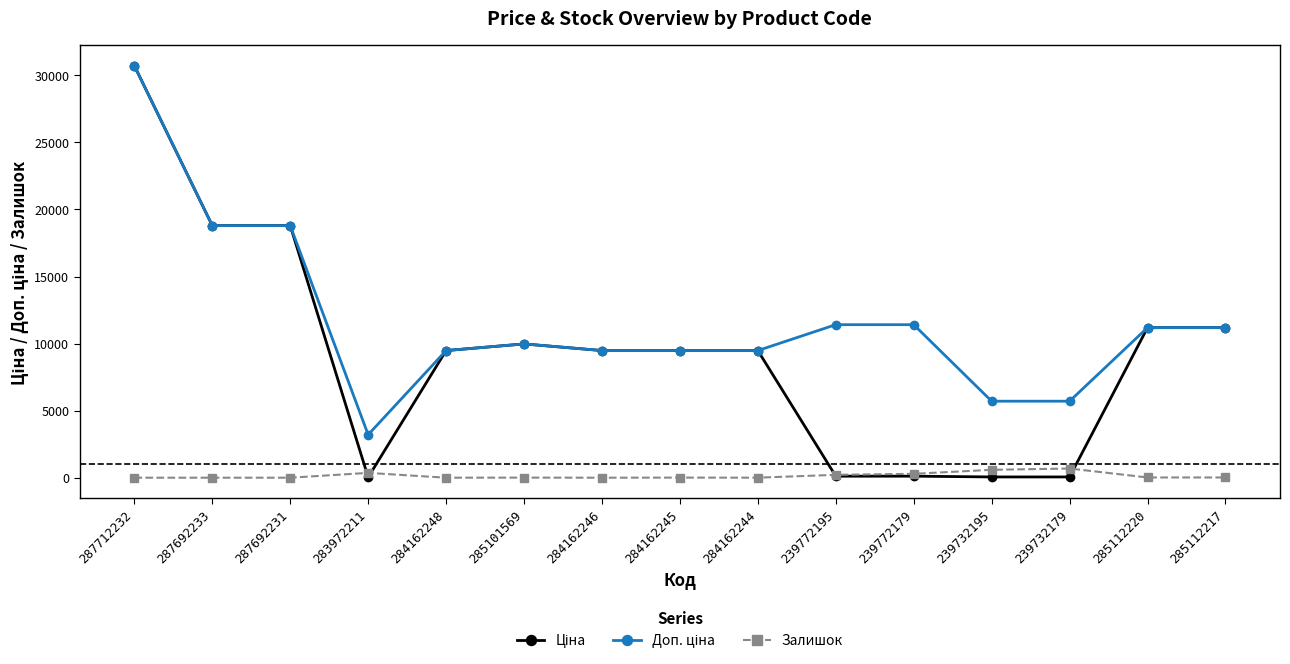

At which category is the sum across all series the highest?

287712232